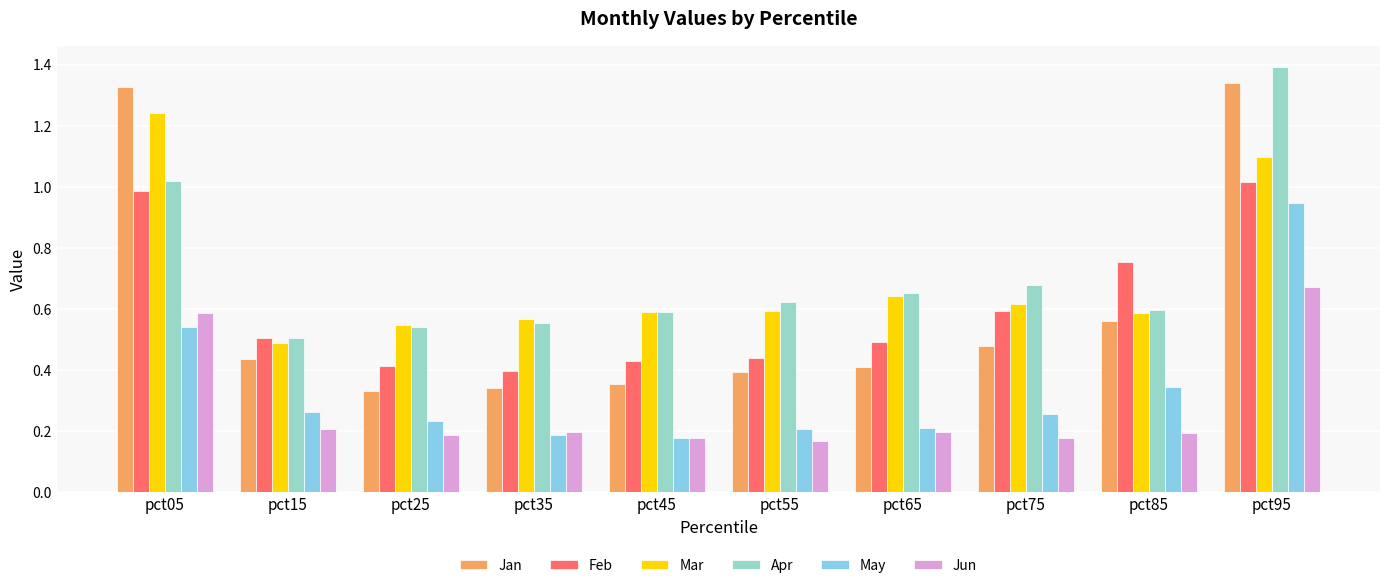

At which category is the sum across all series the highest?

pct95